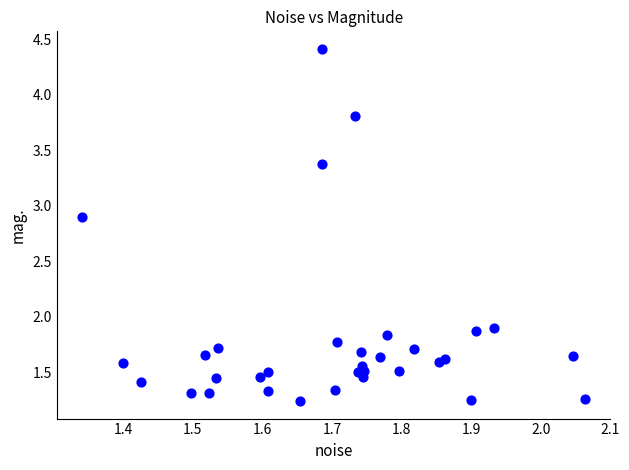

What is the range of Y values (max minus min)?

3.2